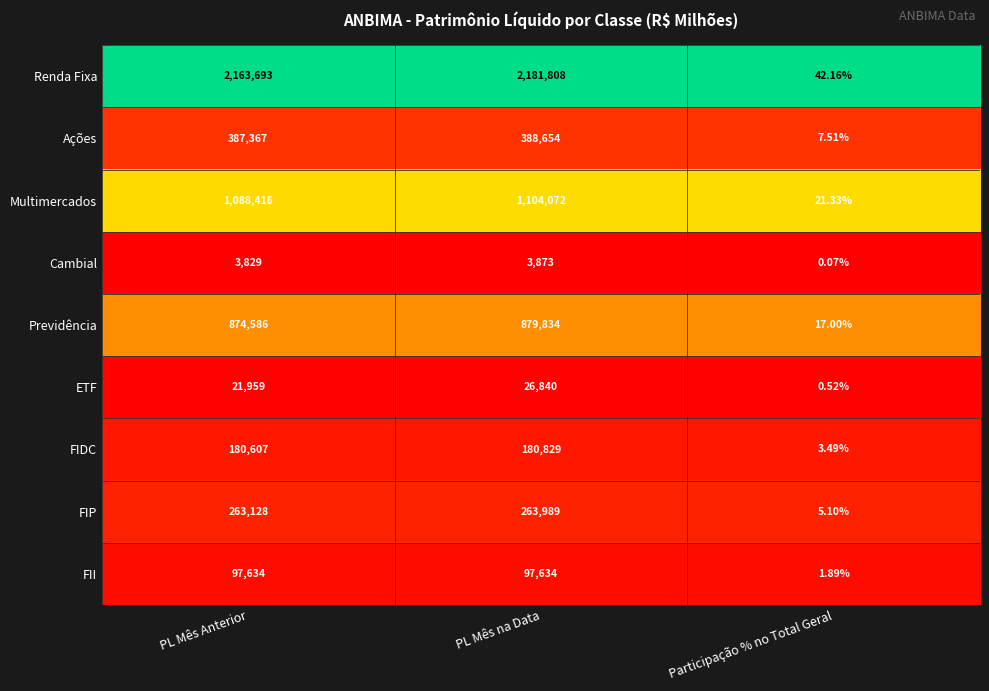

At which label does Renda Fixa reach its peak?

PL Mês na Data